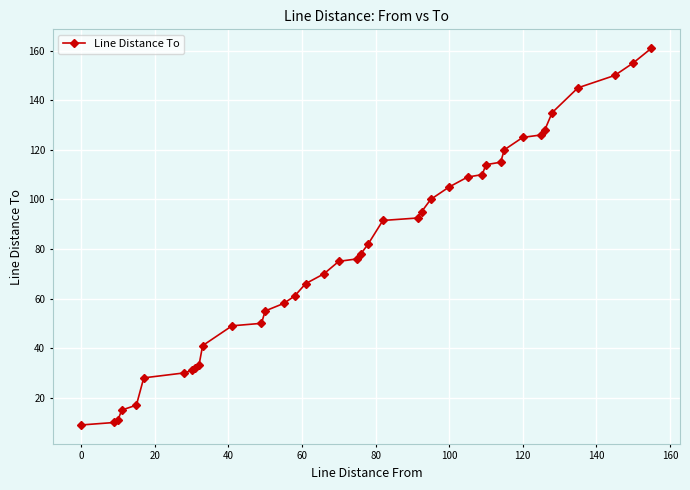

What is the sum of all values?

3154.0